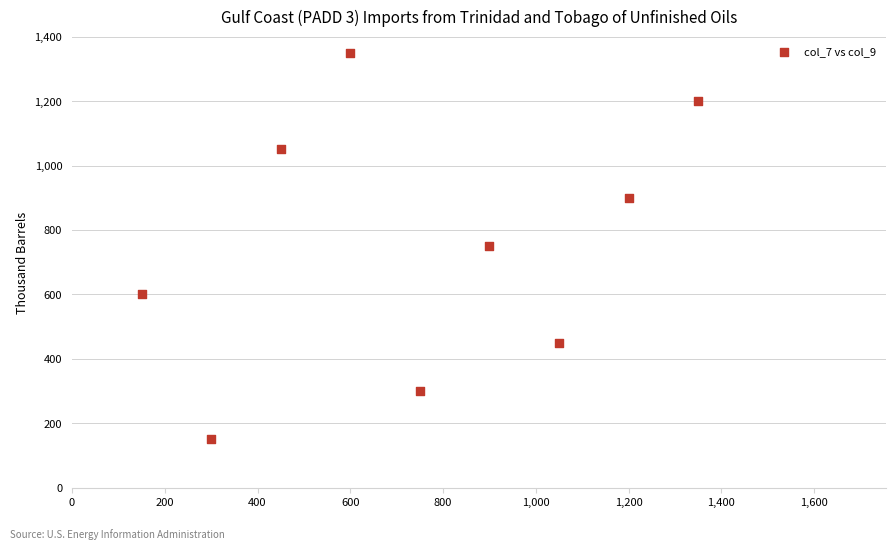

What is the range of Y values (max minus min)?

1200